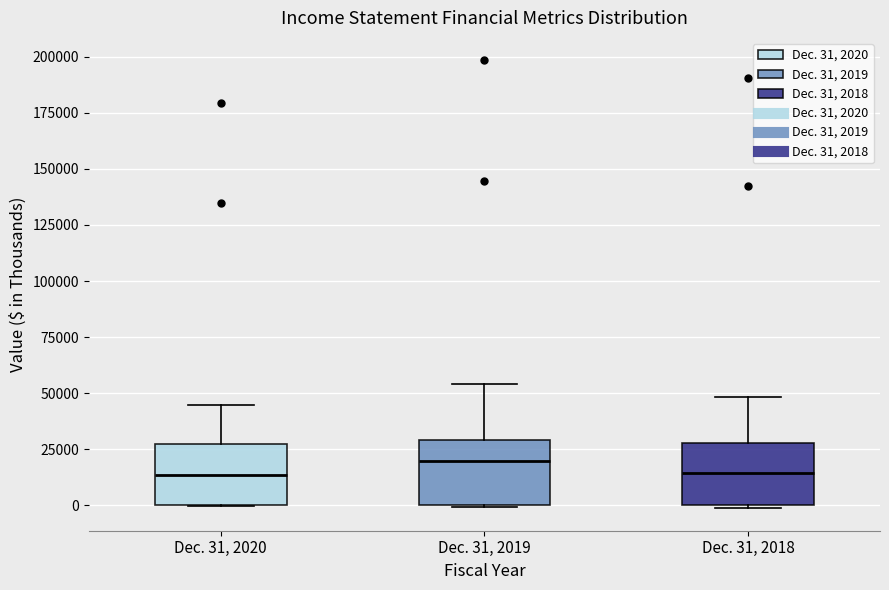

Where does the median line of the box for Dec. 31, 2018 sit on the y-axis? The values are not printed on the chart, so give them approximately, as read against the axis.

15000